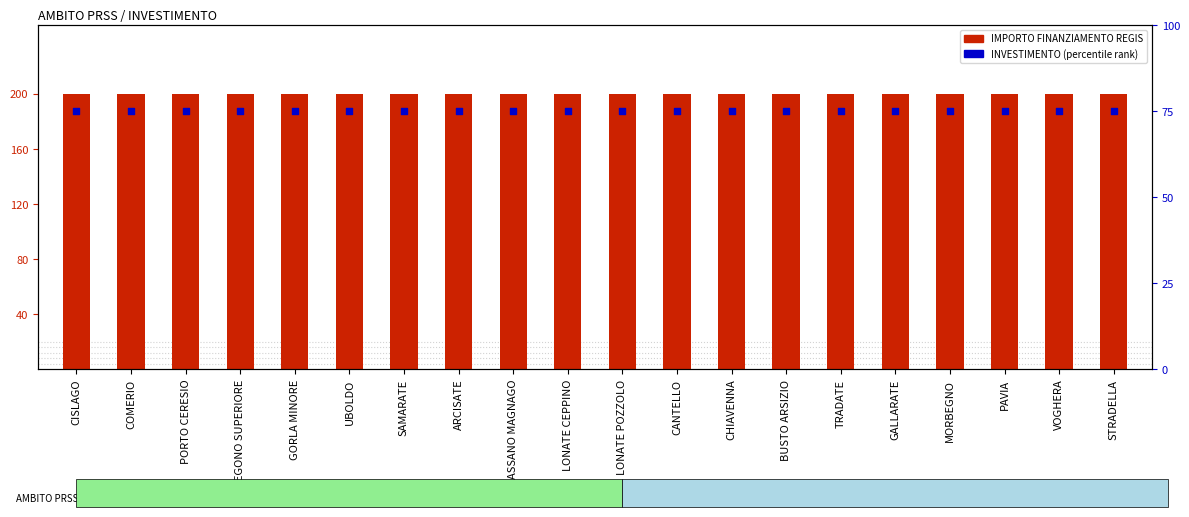

Which series has the widest spread of Y values?

IMPORTO FINANZIAMENTO REGIS